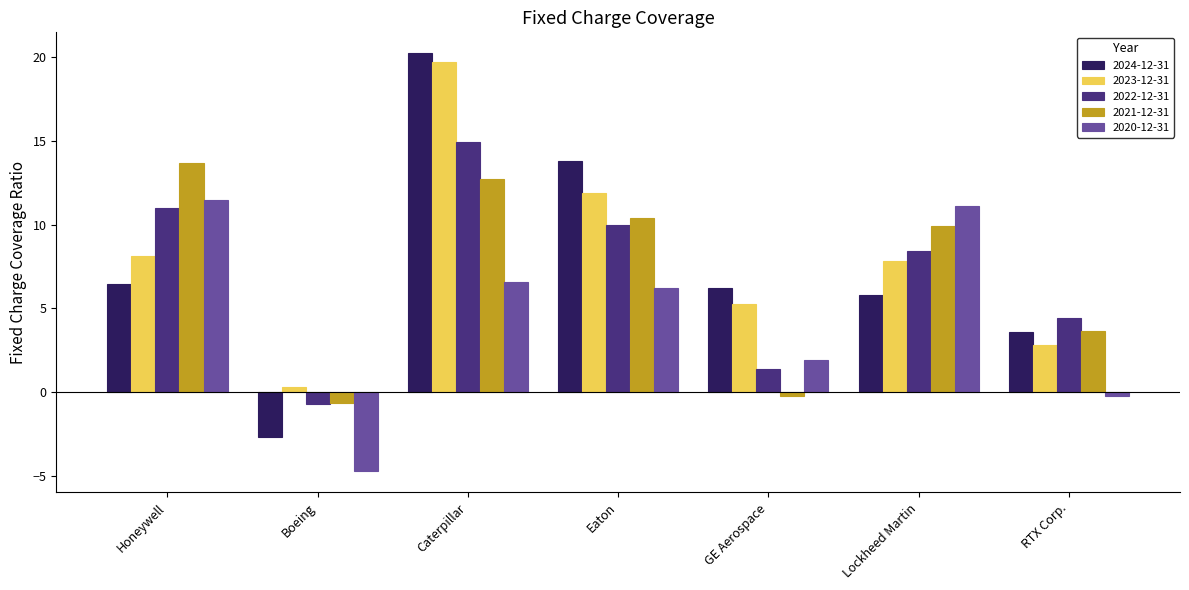

What is the maximum value for 2021-12-31?

13.7